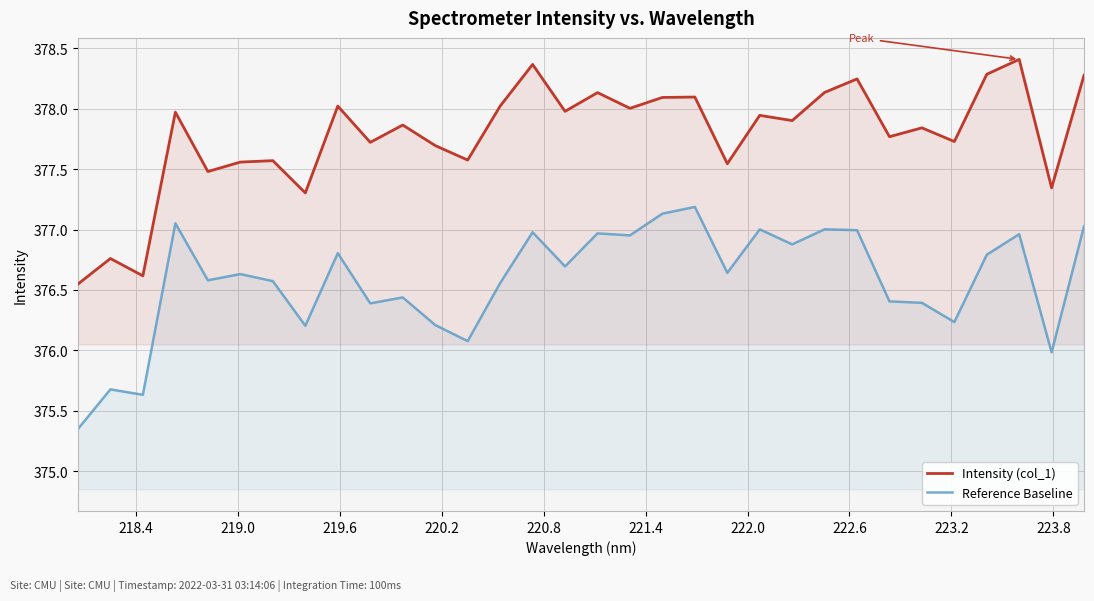

True or false: Reference Baseline and Intensity (col_1) cross at least once.

False